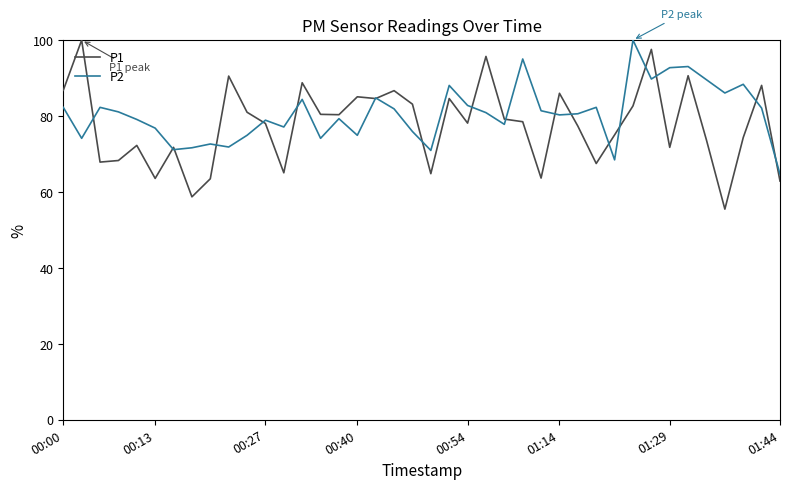

Which series has the largest range (max minus min)?

P1